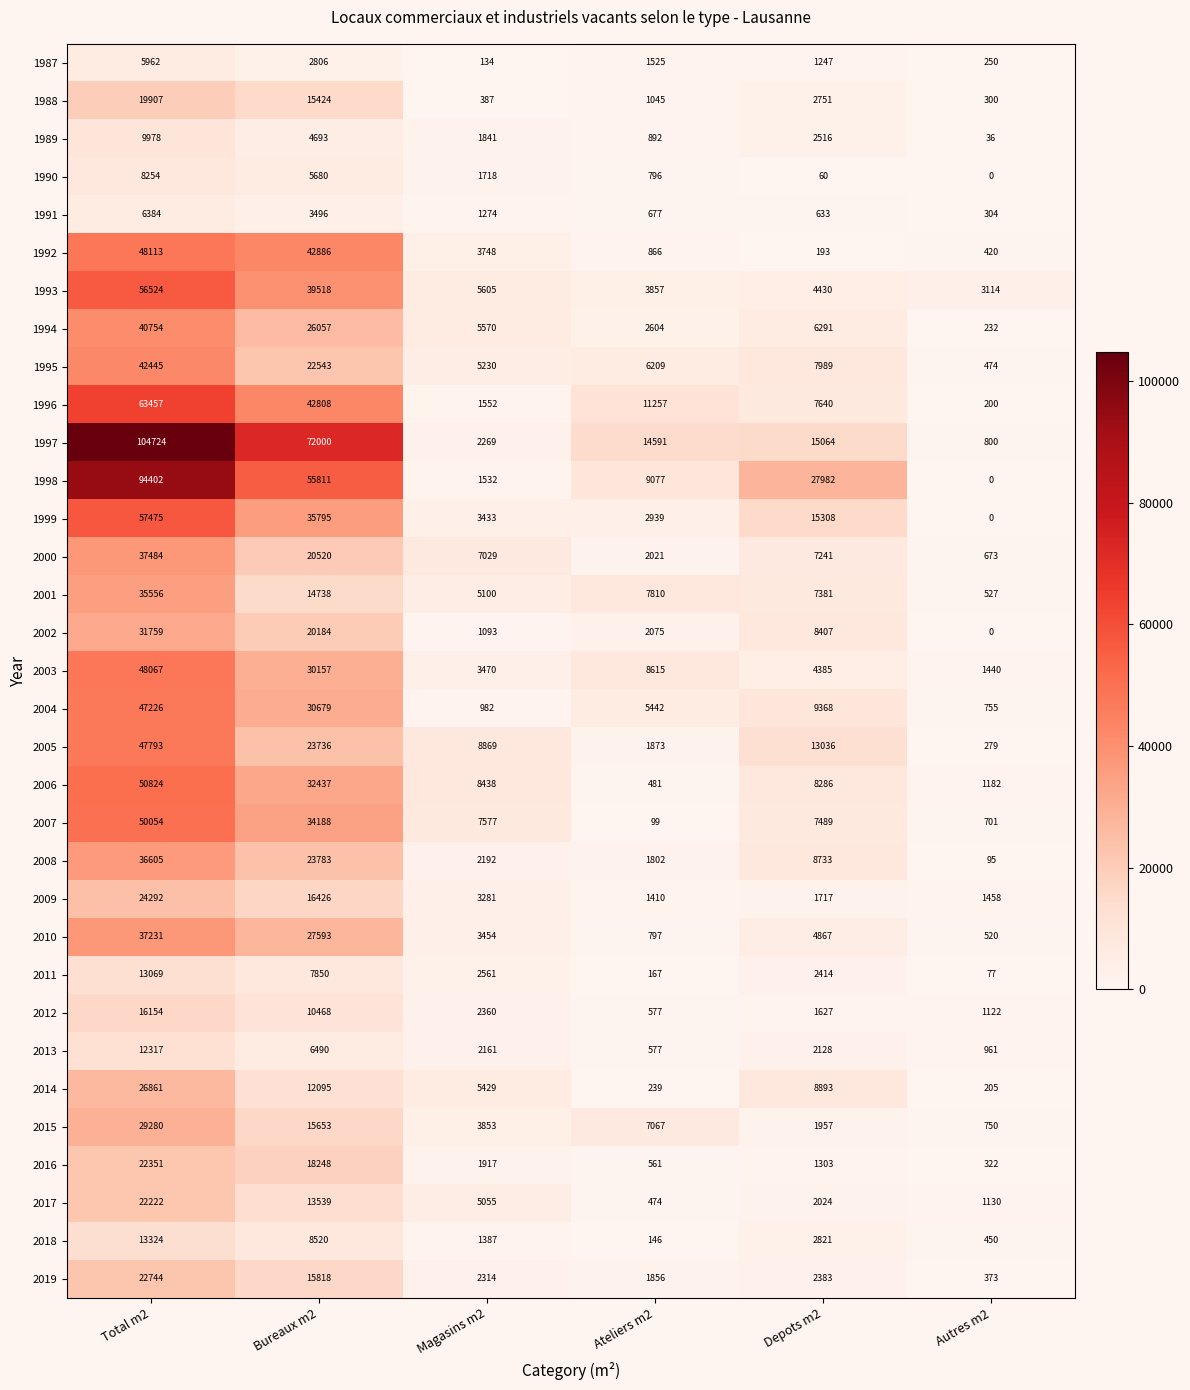

Is the value of 2002 at Autres m2 greater than the value of 1993 at Depots m2?

No